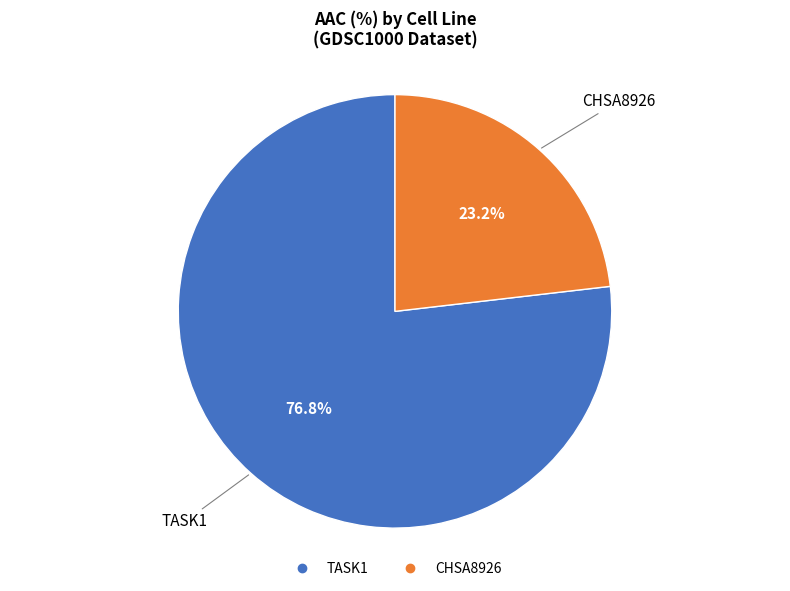

Rank the categories by value from highest to lowest.

TASK1, CHSA8926